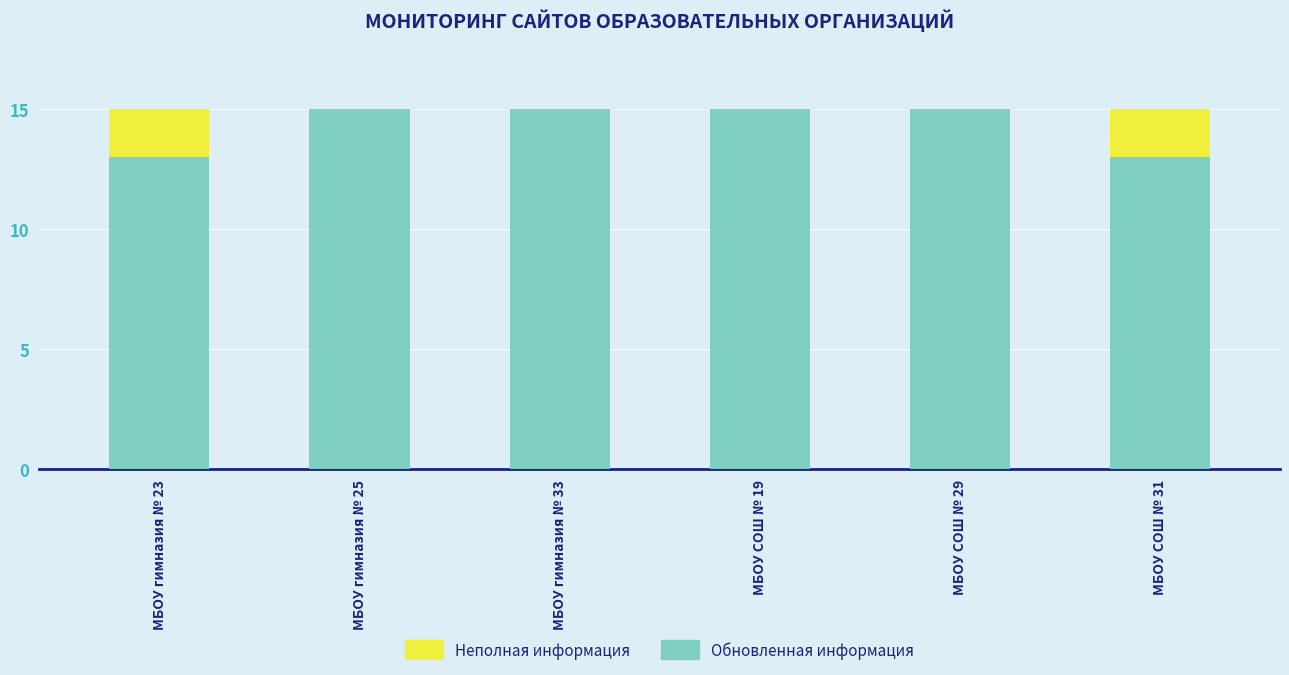

What is the total value across all series at МБОУ СОШ № 29?

15